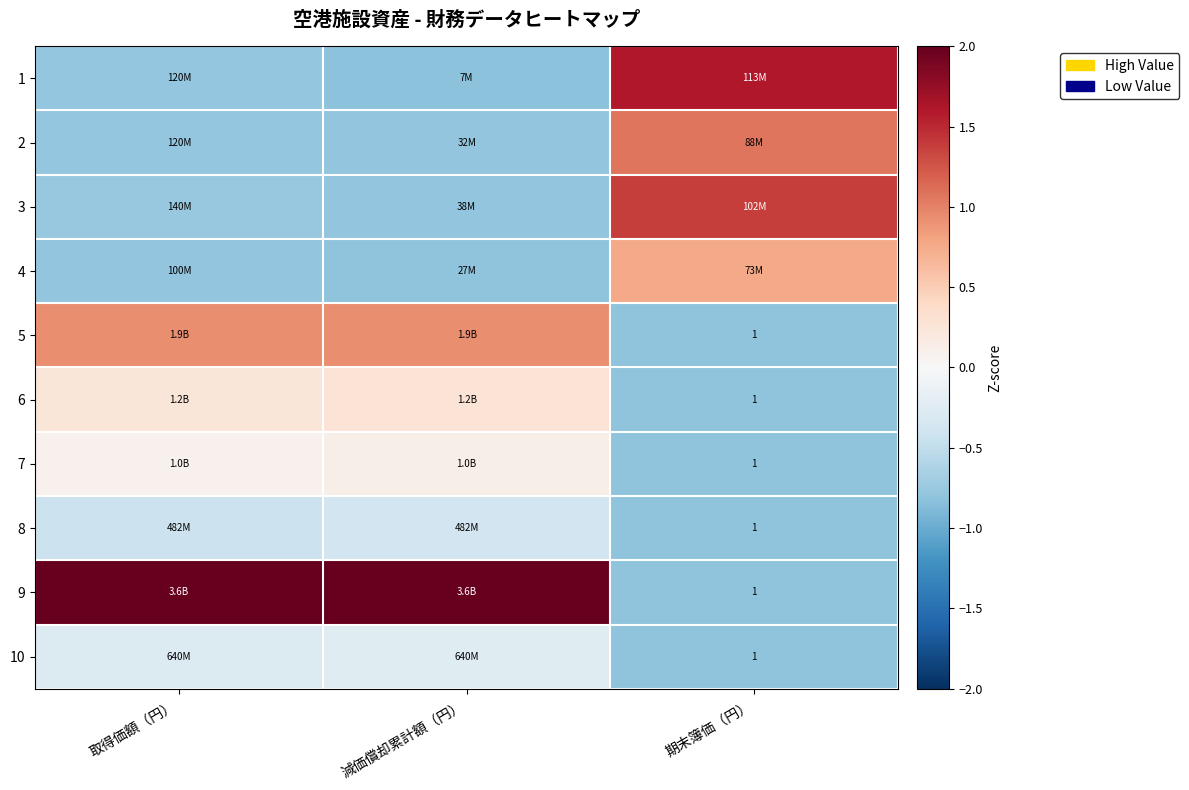

At 減価償却累計額（円）, list the series in order from smallest to largest.

1, 4, 2, 3, 8, 10, 7, 6, 5, 9